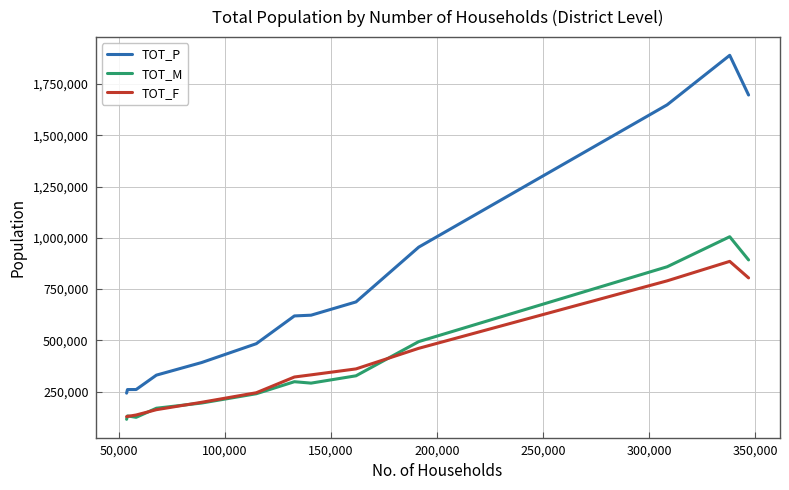

How many distinct data groups are displayed?

3